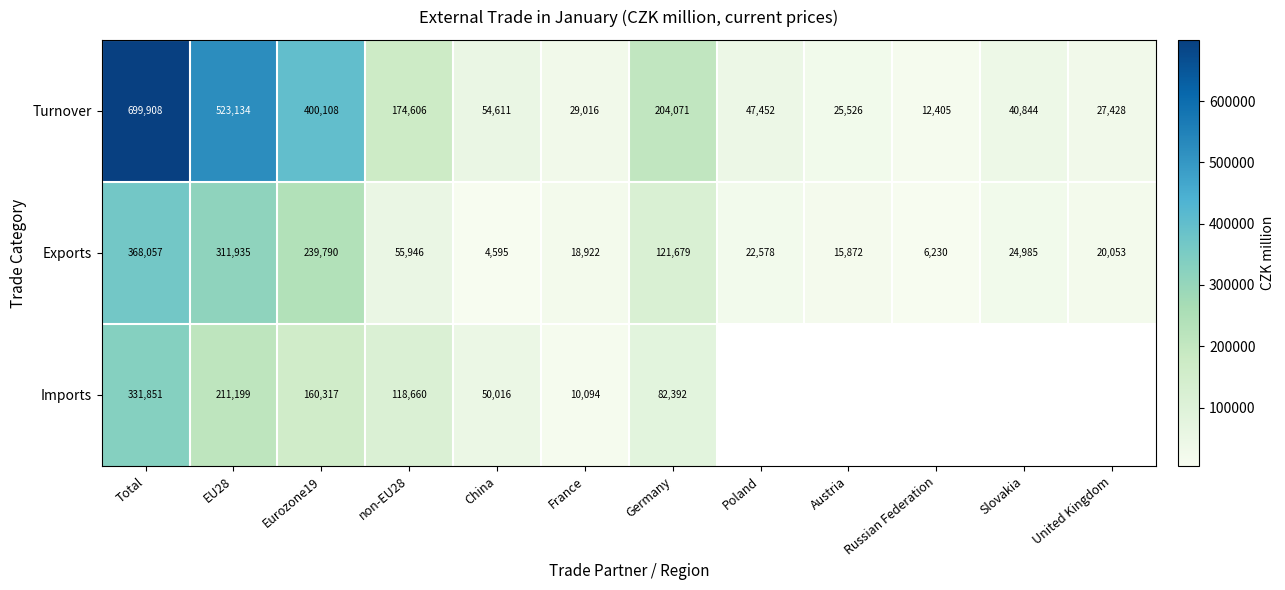

What is the spread (max minus min) of values at EU28?

311935